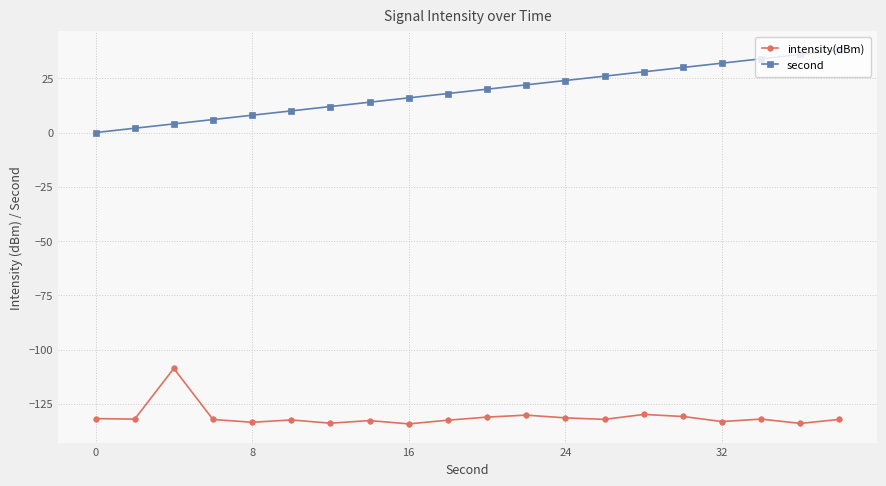

True or false: intensity(dBm) and second intersect in this chart.

False